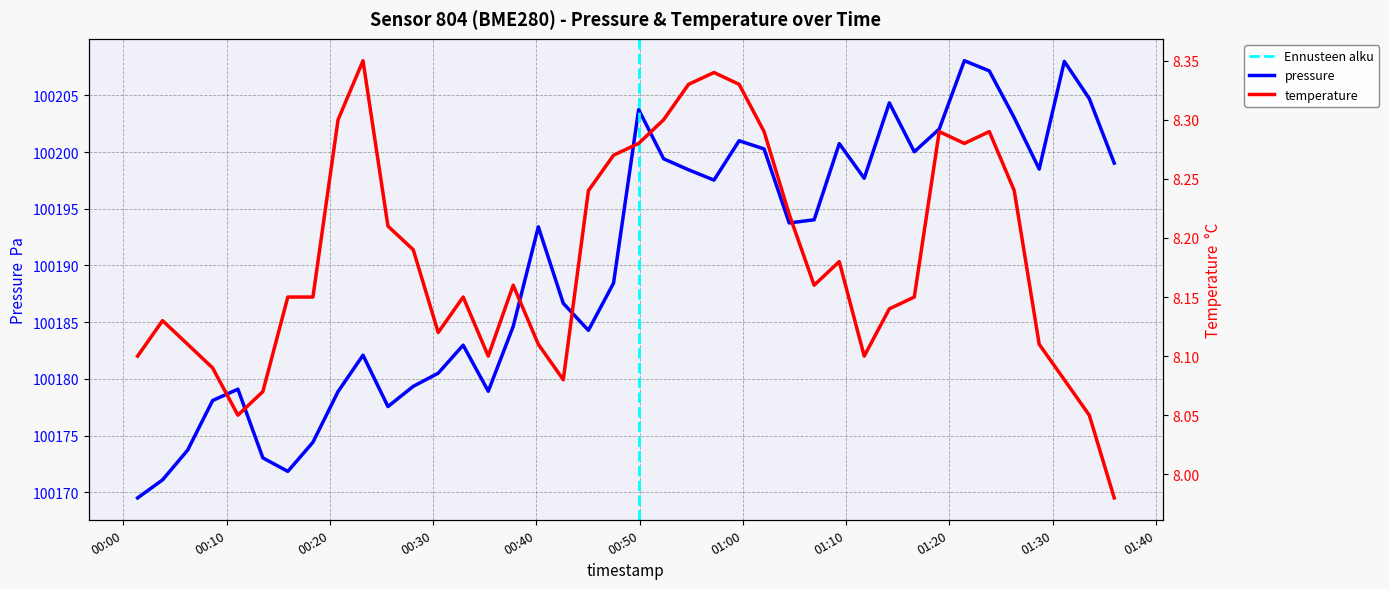

Does the chart have visible grid lines?

Yes